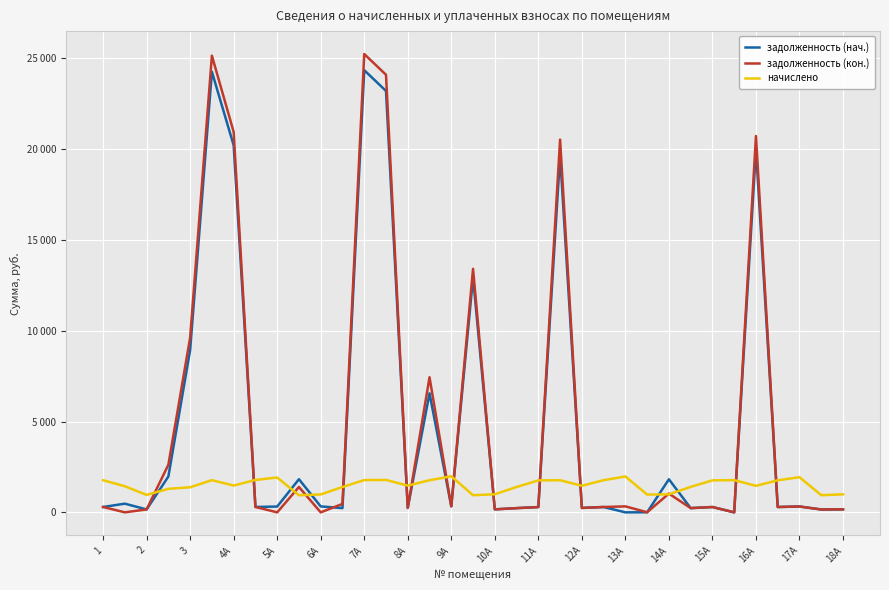

What is the label of the 34th point from the left?

33